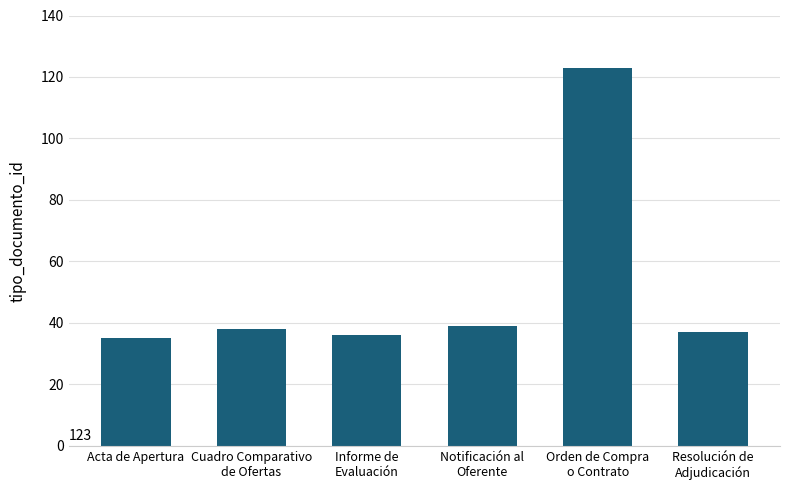

Reading left to right, transcribe all the data shown in this chart.

Acta de Apertura=35	Cuadro Comparativo
de Ofertas=38	Informe de
Evaluación=36	Notificación al
Oferente=39	Orden de Compra
o Contrato=123	Resolución de
Adjudicación=37